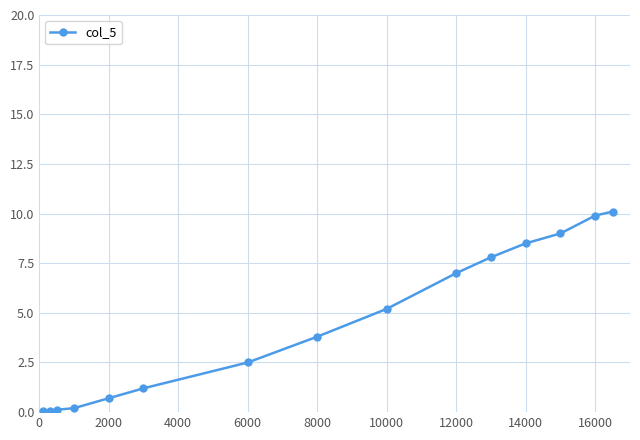

What is the value of the 5th point from the left?

0.7